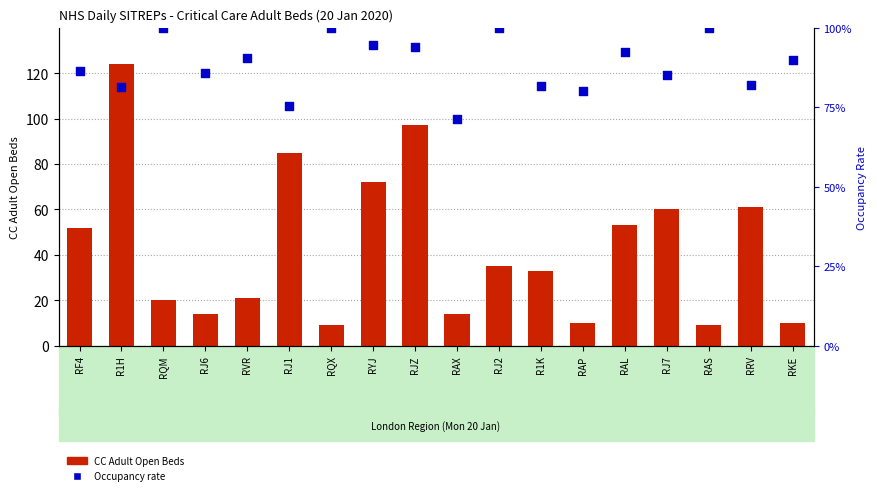

What are all the series names shown in the legend?

CC Adult Open Beds, Occupancy rate